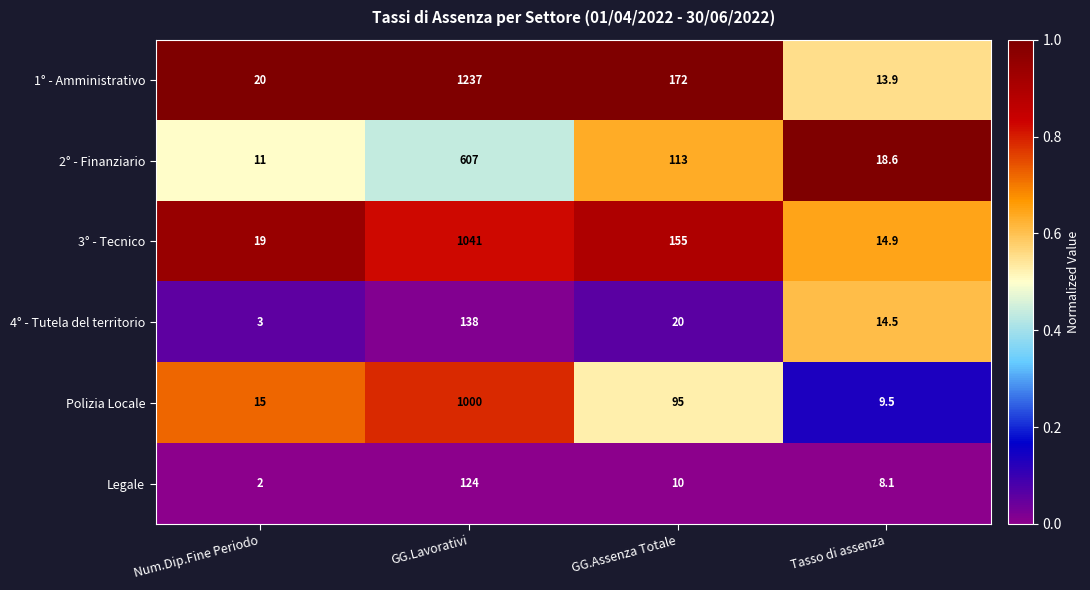

The Polizia Locale series shows 95.0 at GG.Assenza Totale. True or false?

True